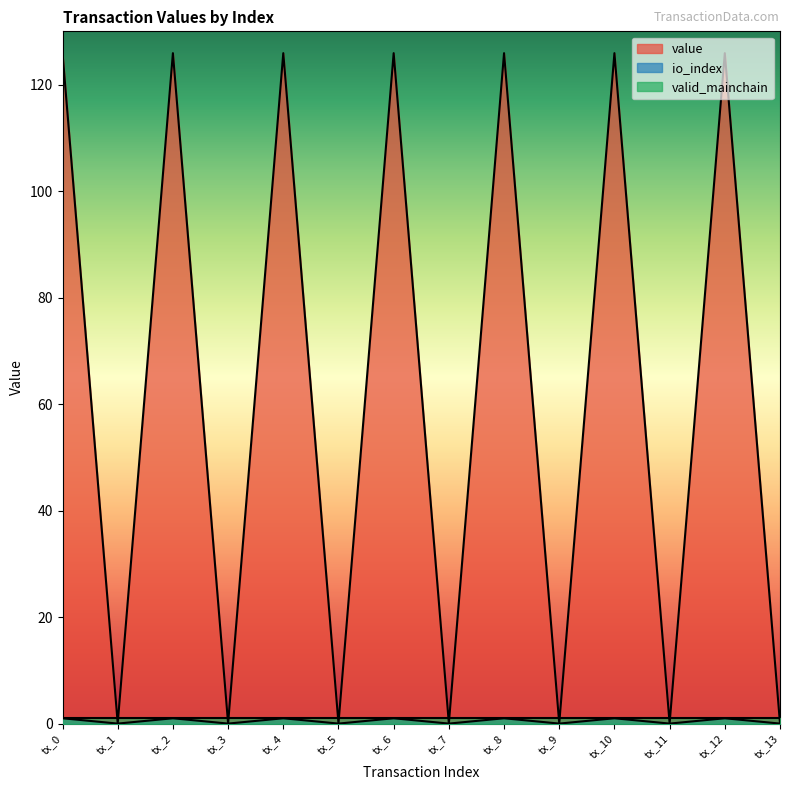

True or false: io_index and value cross at least once.

False